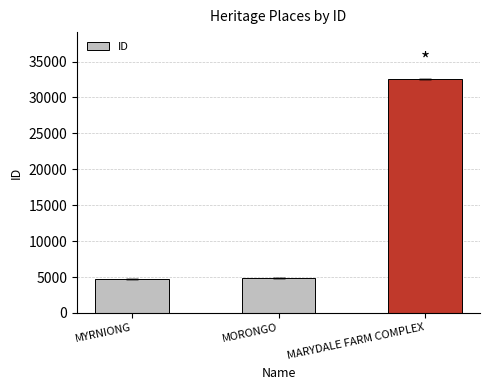

What is the difference between the values at MARYDALE FARM COMPLEX and MYRNIONG?

27925